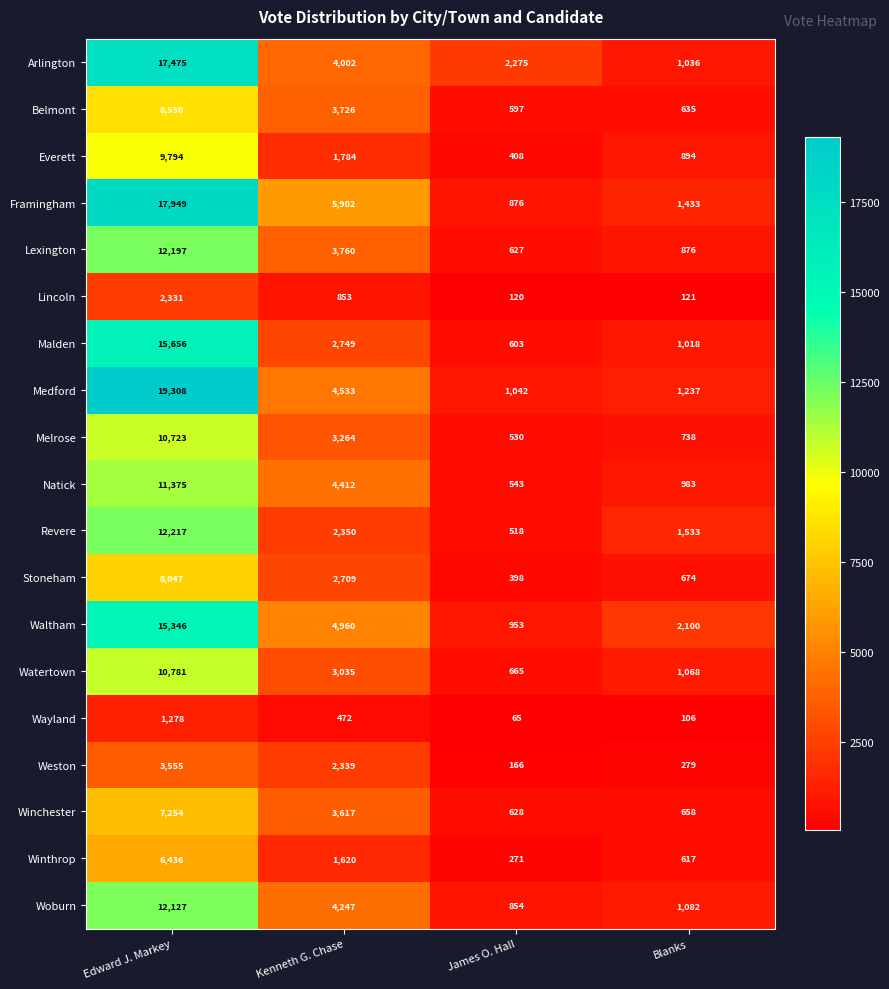

What value does the Wayland series have at Edward J. Markey, to the nearest 50?

1300